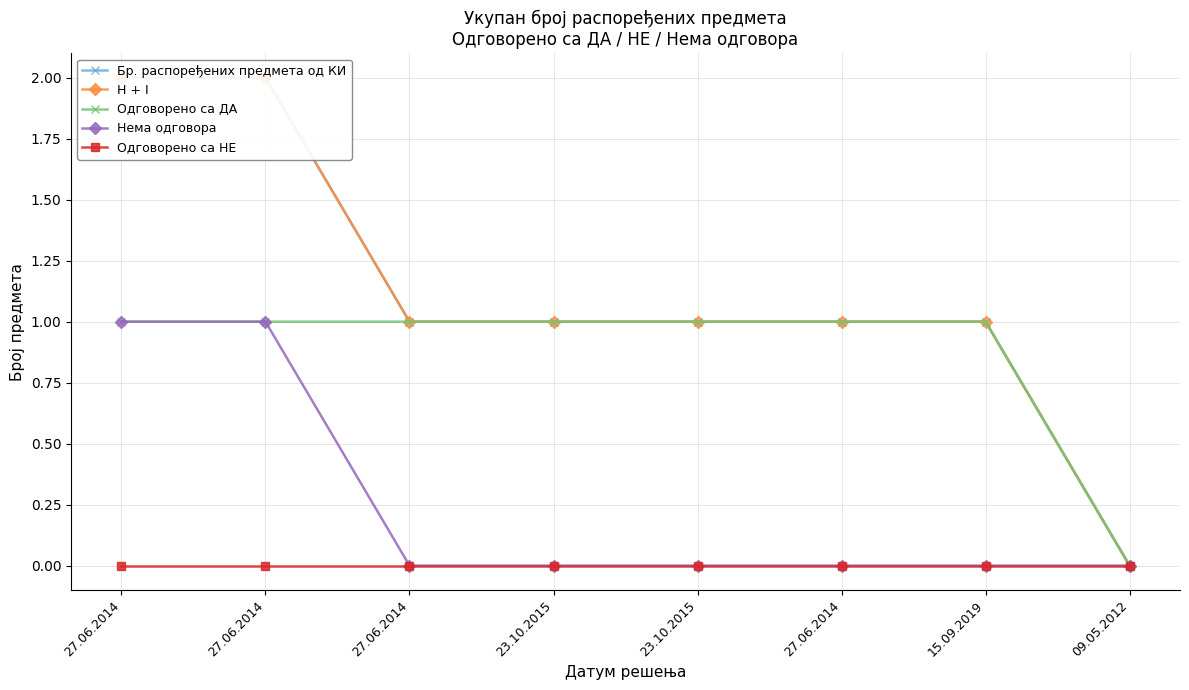

At which label does H + I reach its peak?

27.06.2014